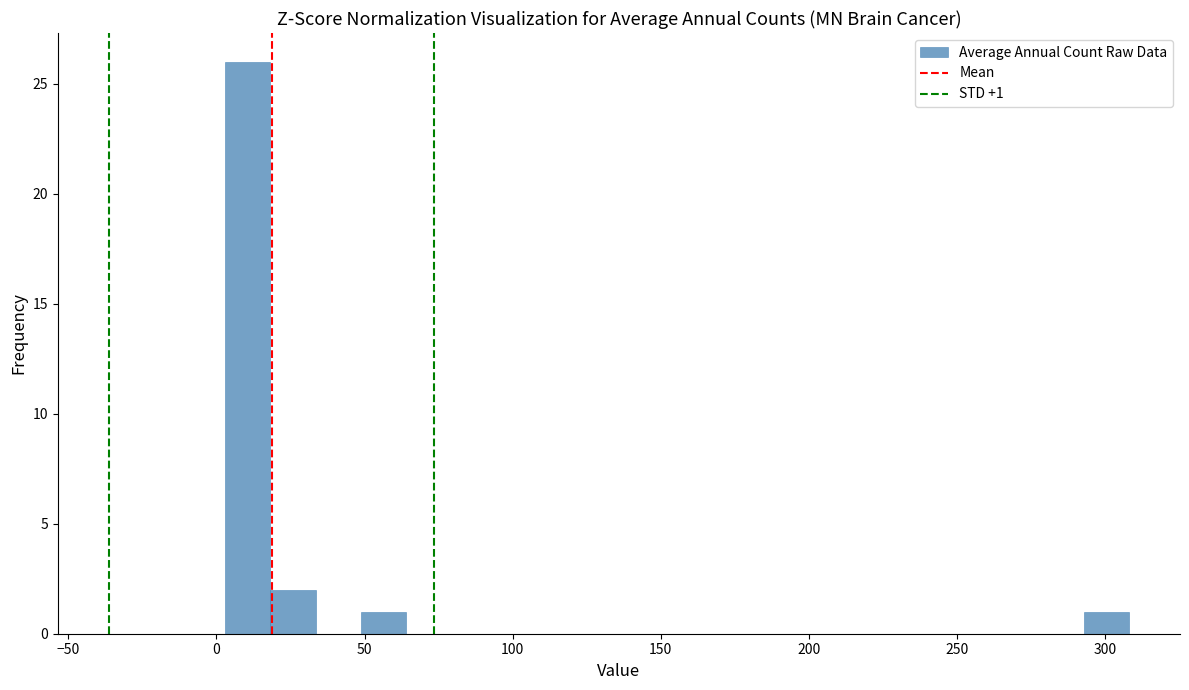

Around what value on the x-axis is the tallest bar? Give the approximate position of its centre, as read against the axis.

10